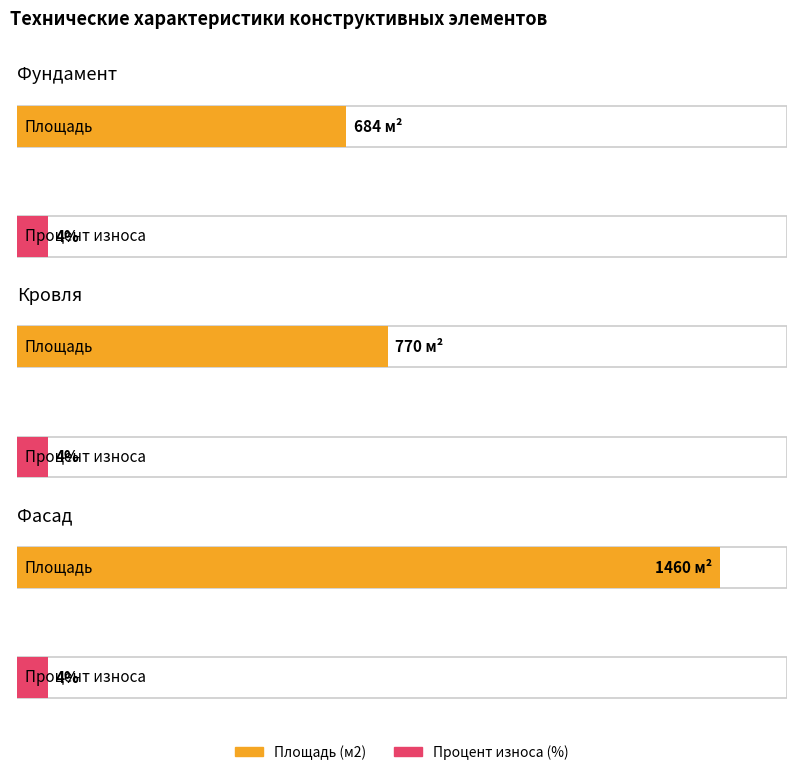

What is the difference between the Площадь (м2) values at Кровля and Фасад?

690